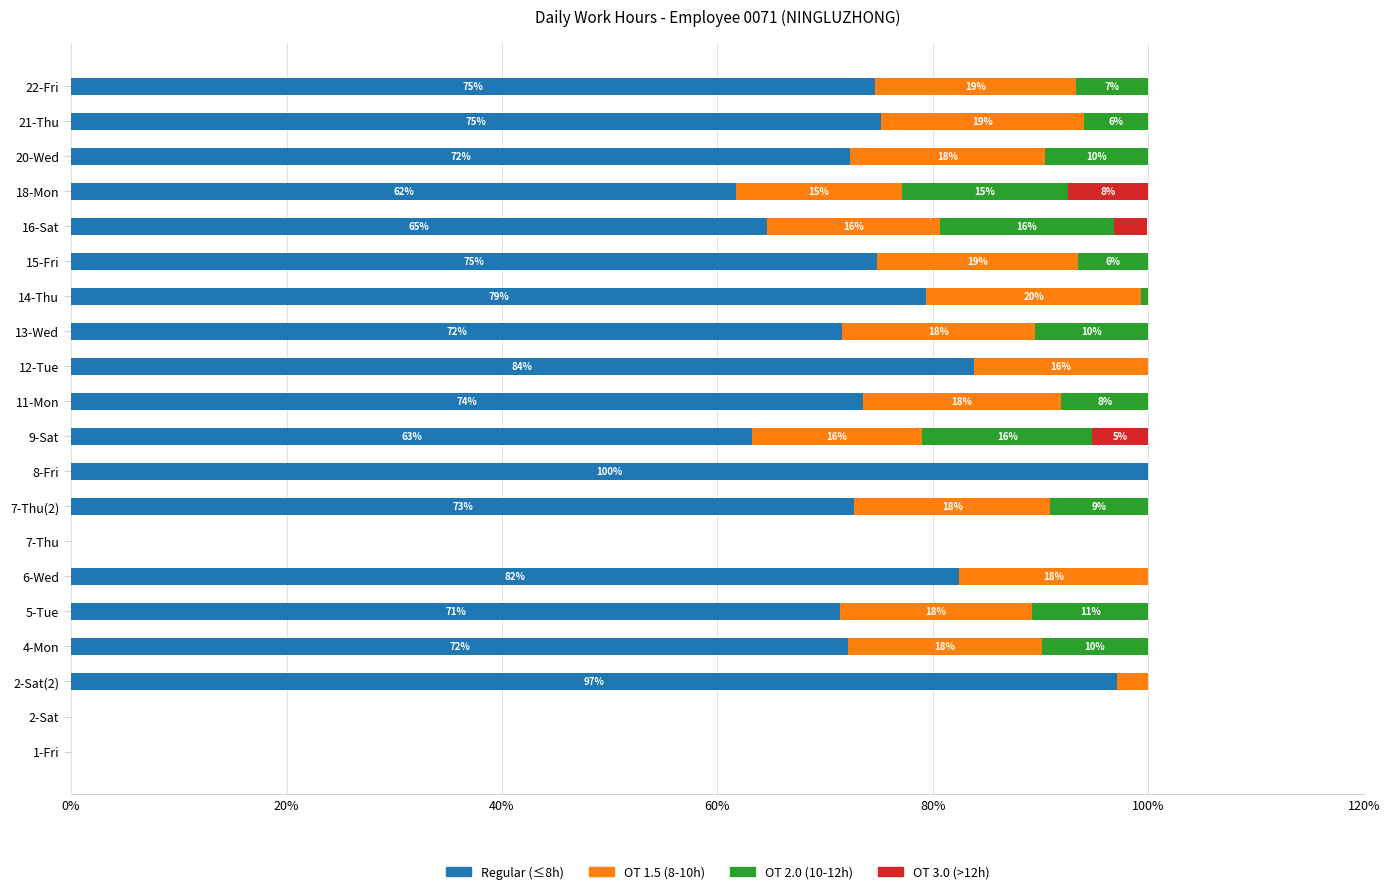

What are all the series names shown in the legend?

Regular (≤8h), OT 1.5 (8-10h), OT 2.0 (10-12h), OT 3.0 (>12h)